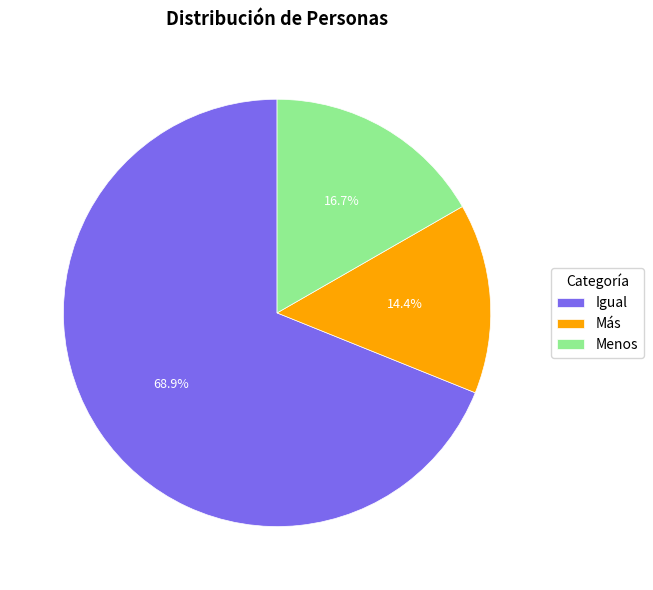

How many slices are in this pie chart?

3